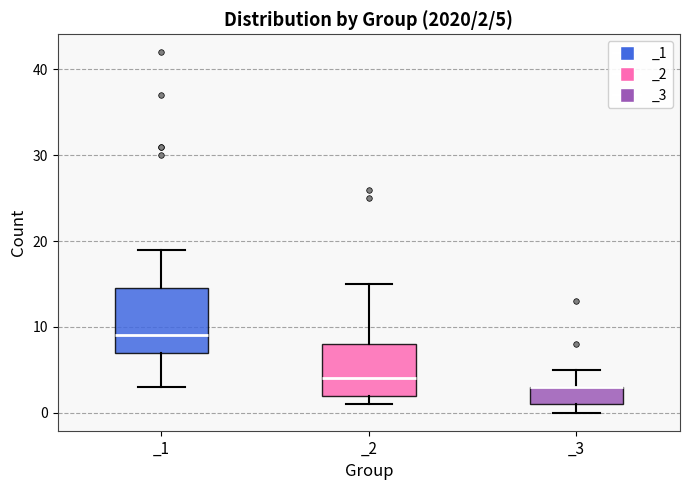

Which box is the tallest, from its lower edge to its upper edge?

_1